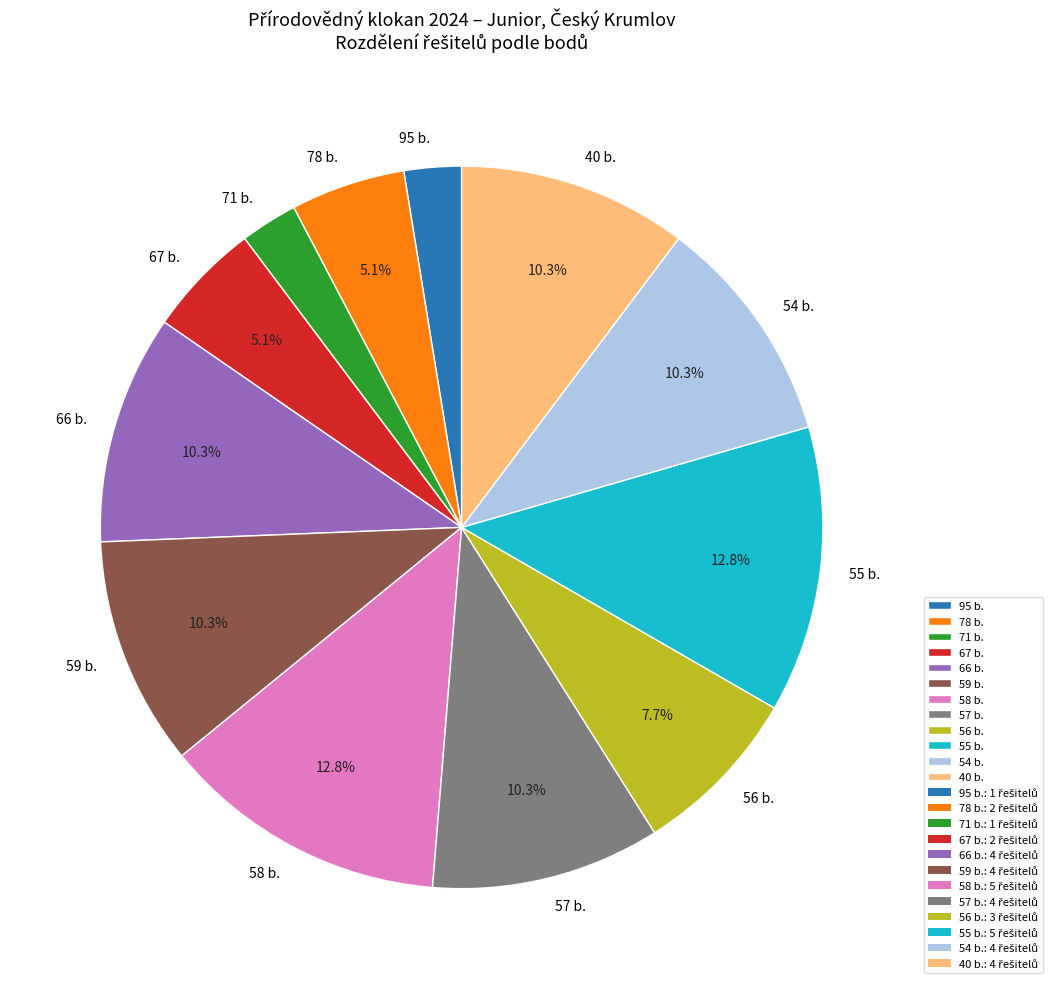

How much of the chart is everything except 56 b.?

92.3%